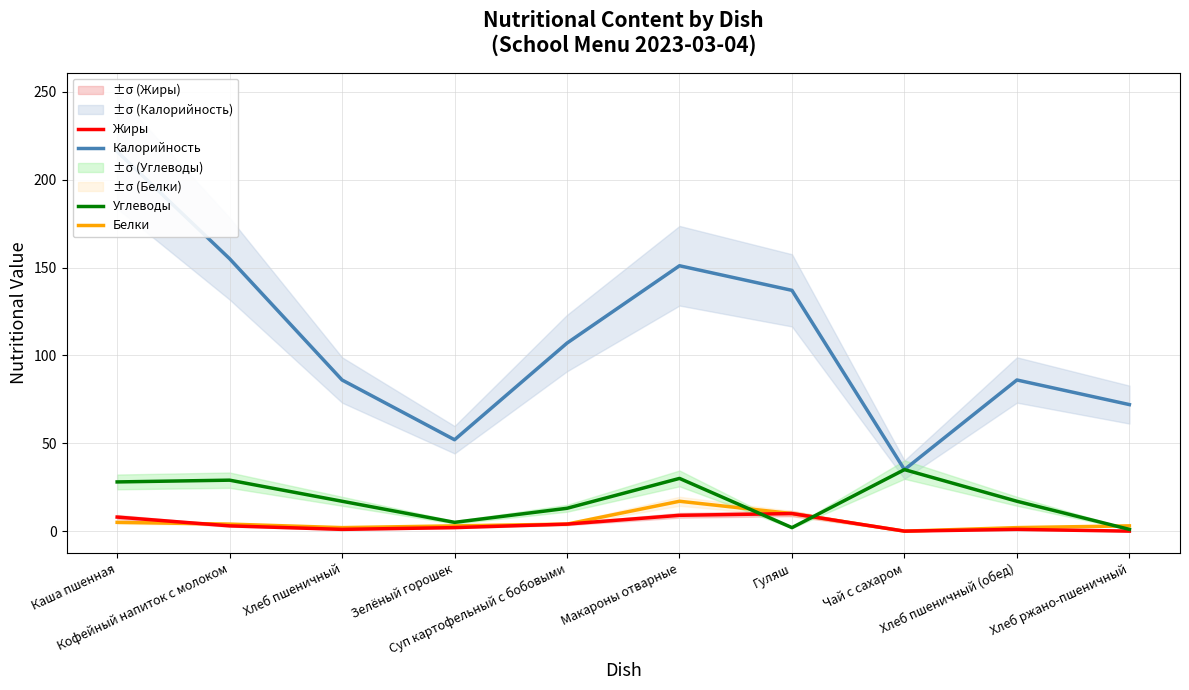

What is the label of the 7th point from the left?

Гуляш